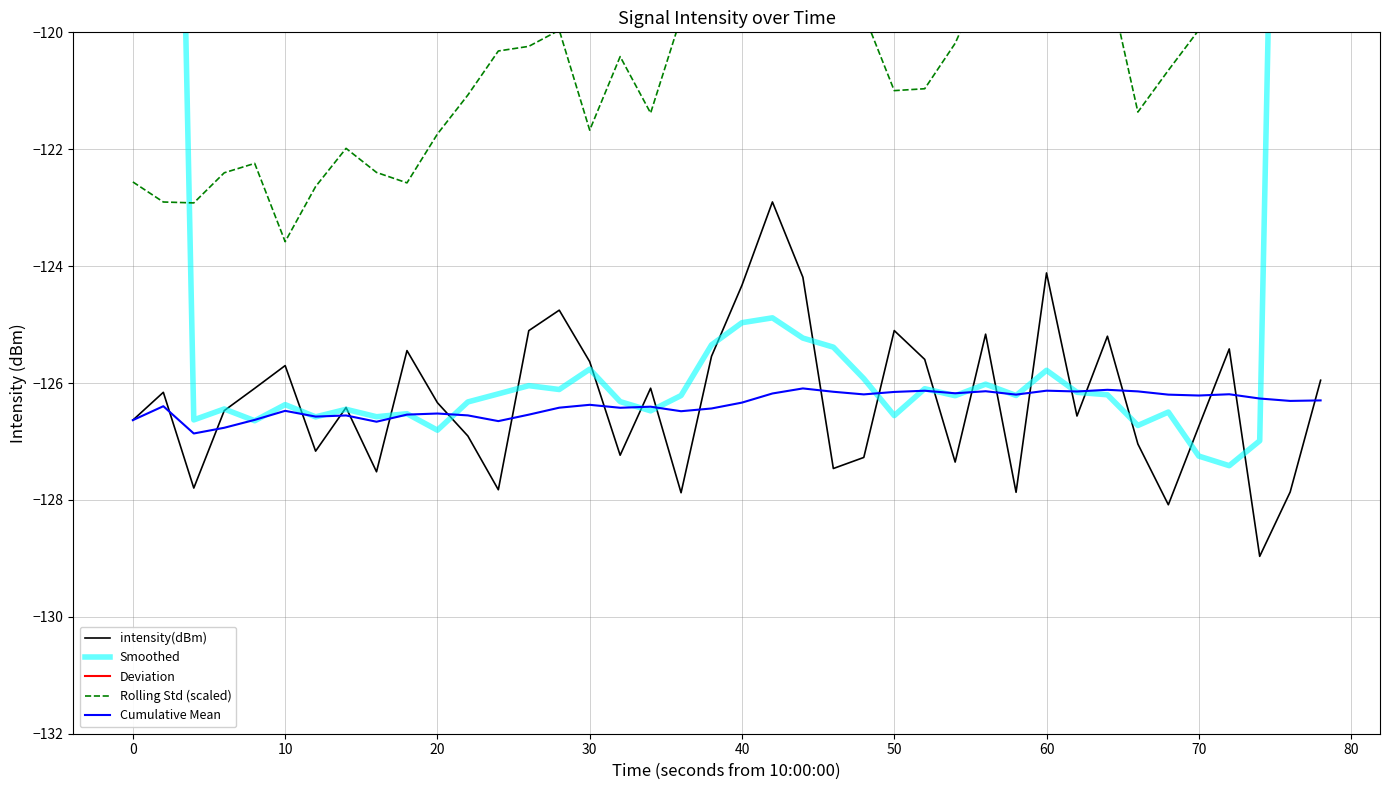

True or false: Deviation and Cumulative Mean cross at least once.

False